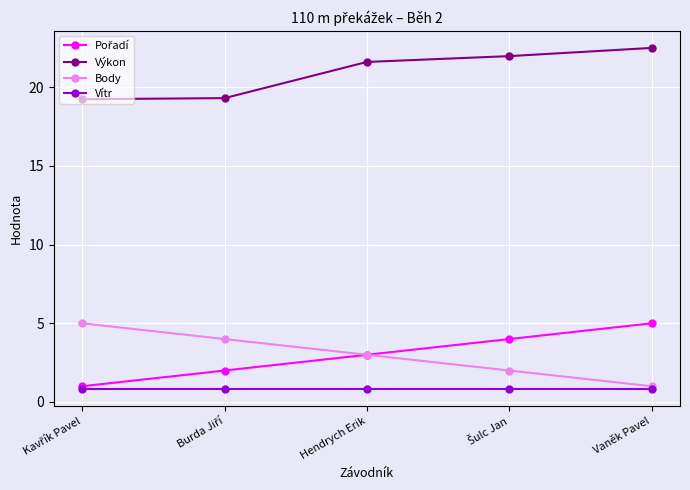

Does the chart have visible grid lines?

Yes